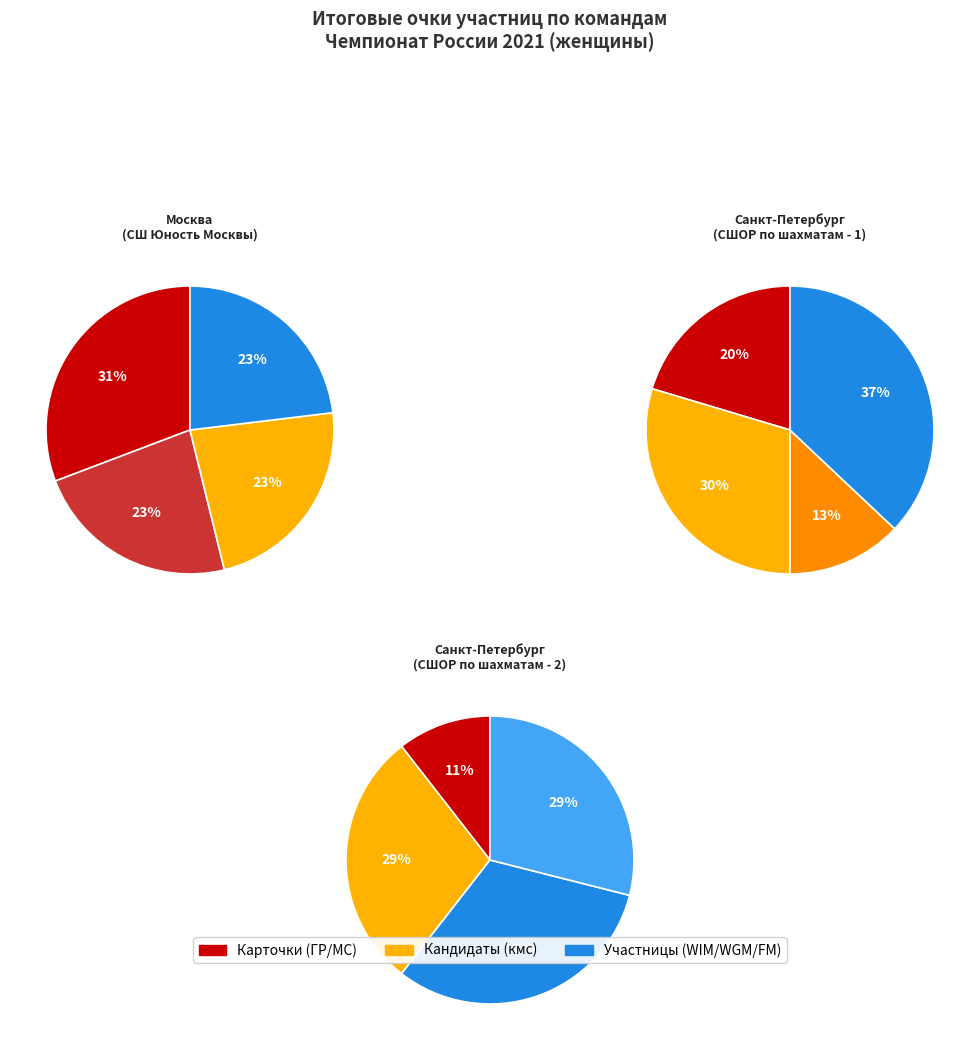

How much of the chart is everything except Москва (СШ Юность)?

60.6%